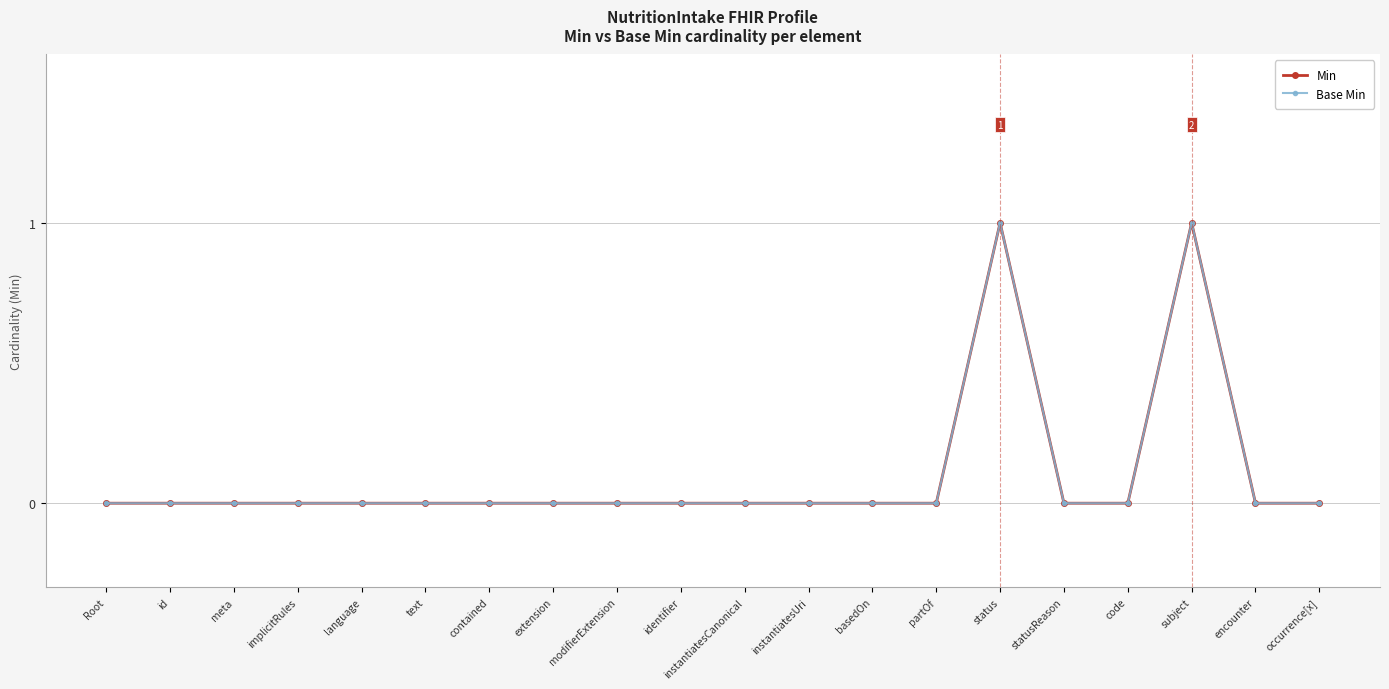

Where is the first local maximum for Min?

status